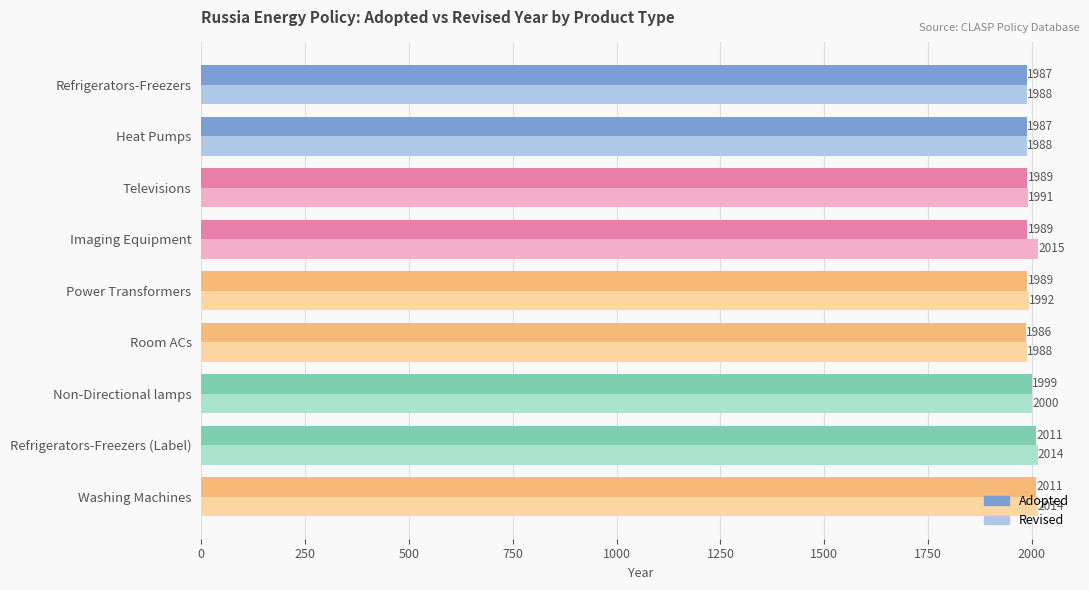

Where is Revised nearest to the value 2001?

Non-Directional lamps